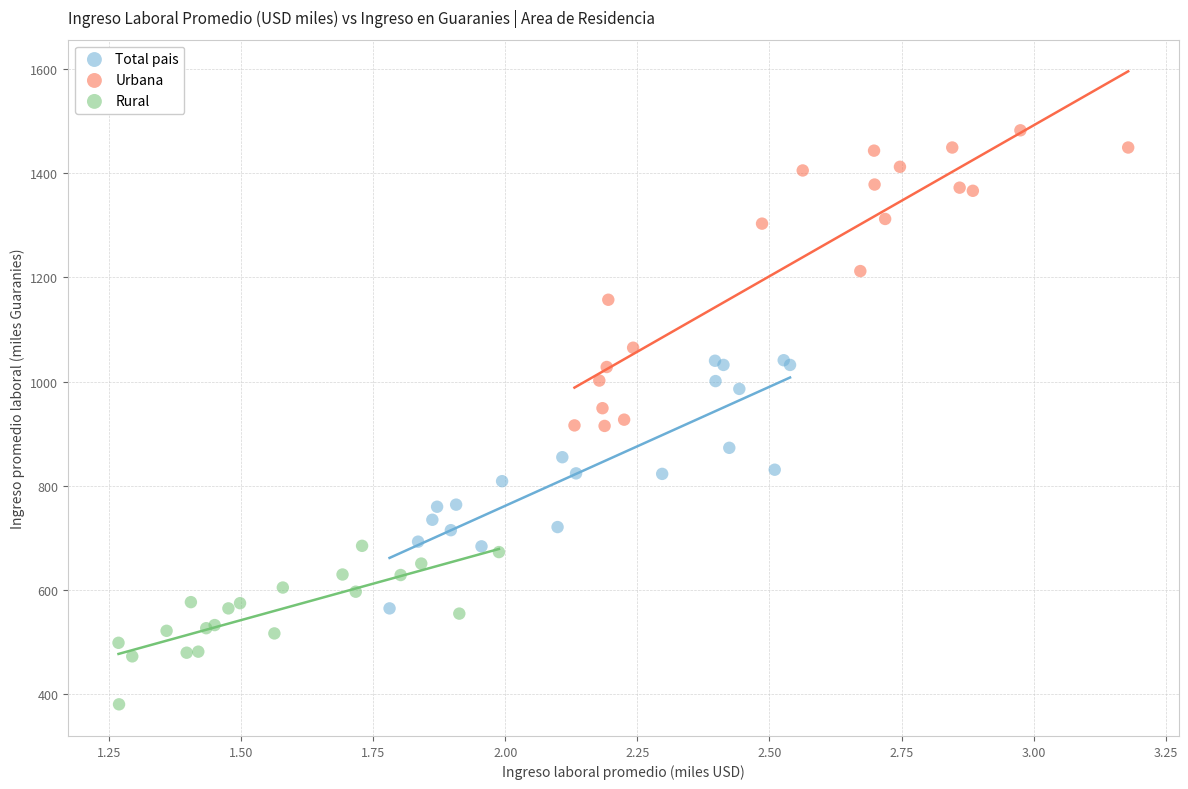

Which series reaches the maximum Y coordinate?

Urbana